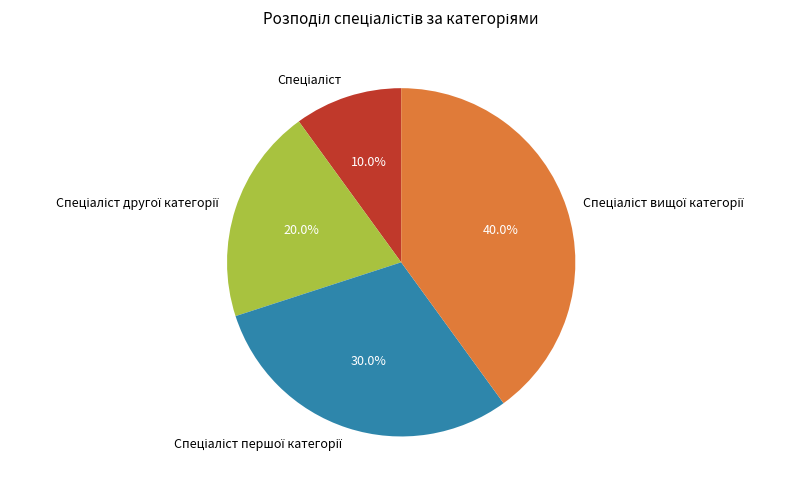

Does any single category account for the majority?

No